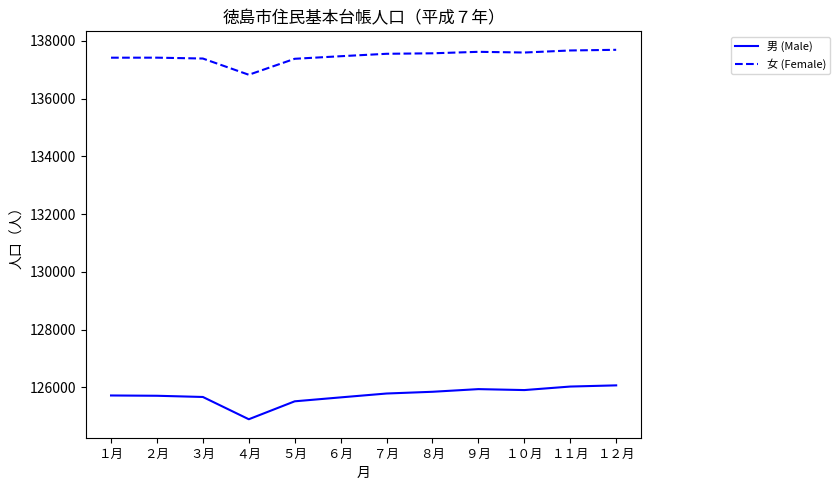

Rank the series by their maximum value, from highest to lowest.

女 (Female), 男 (Male)